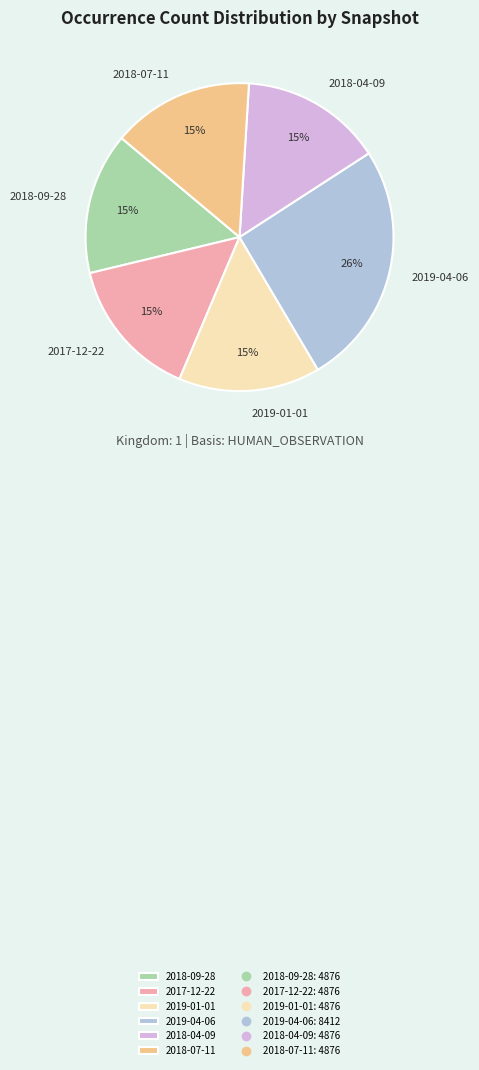

To the nearest percent, what is the difference between the 2018-07-11 and 2019-04-06 slice percentages?

11%